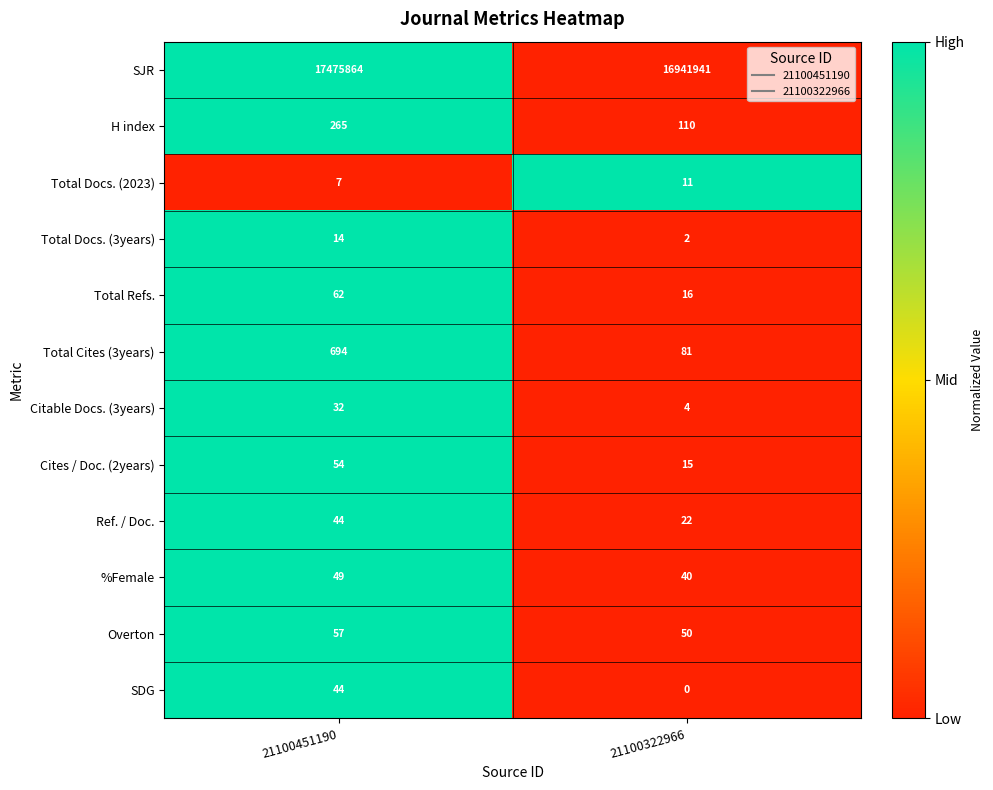

Which category has the highest value across all series?

21100451190